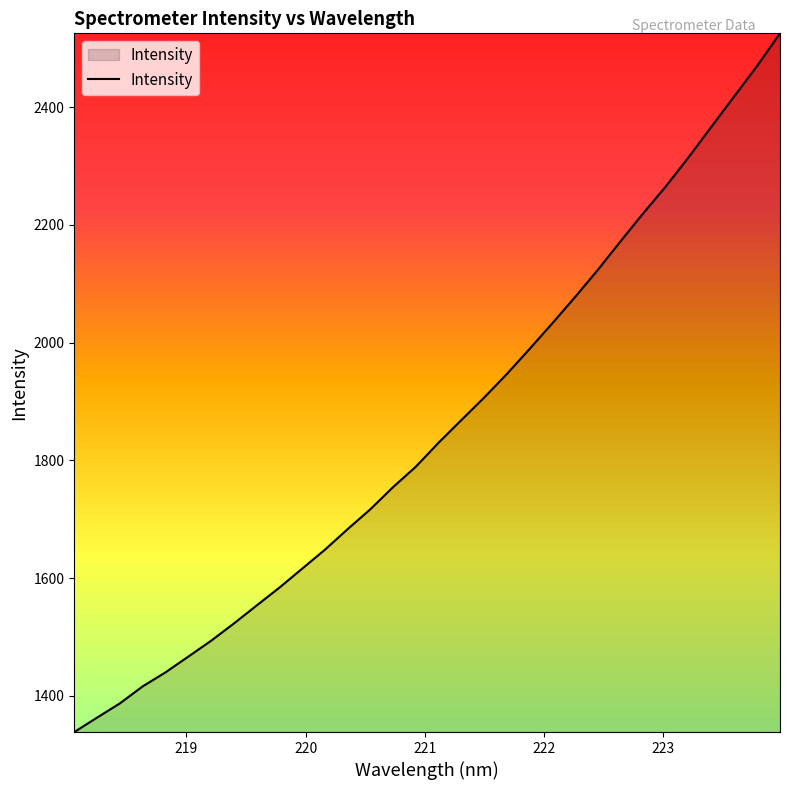

What is the smallest value displayed?

1338.8